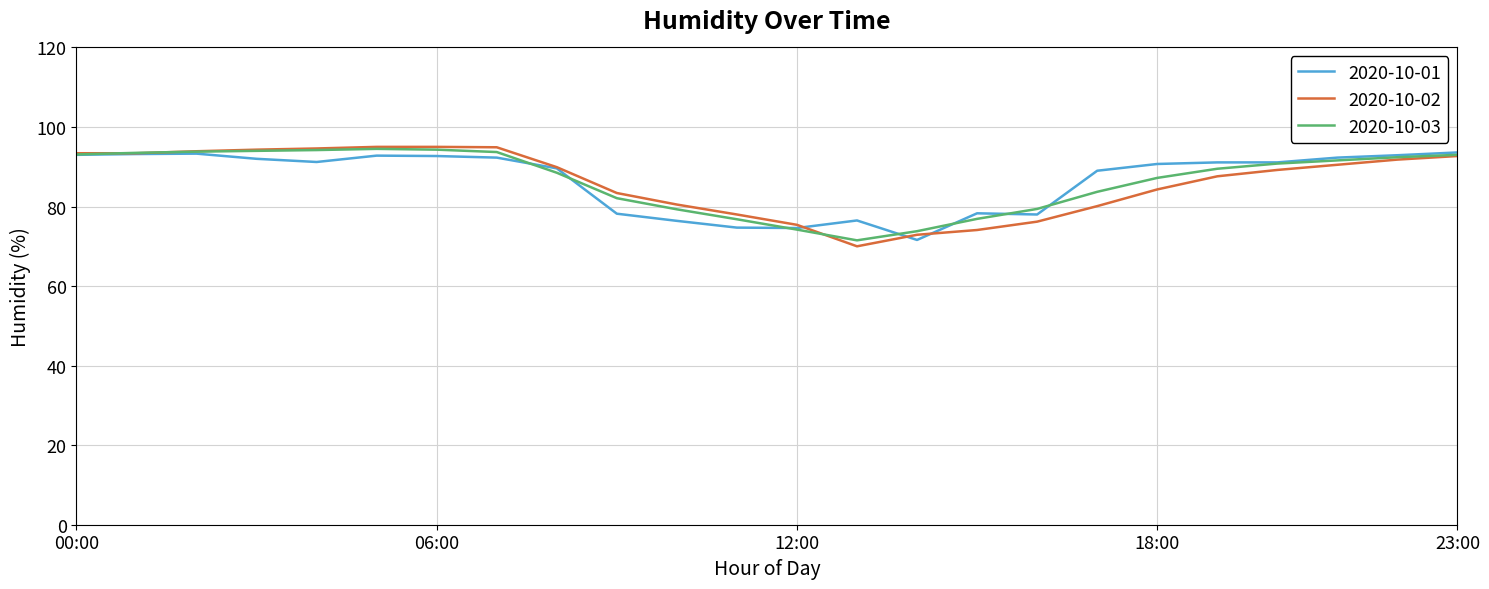

Which series has the largest range (max minus min)?

2020-10-02